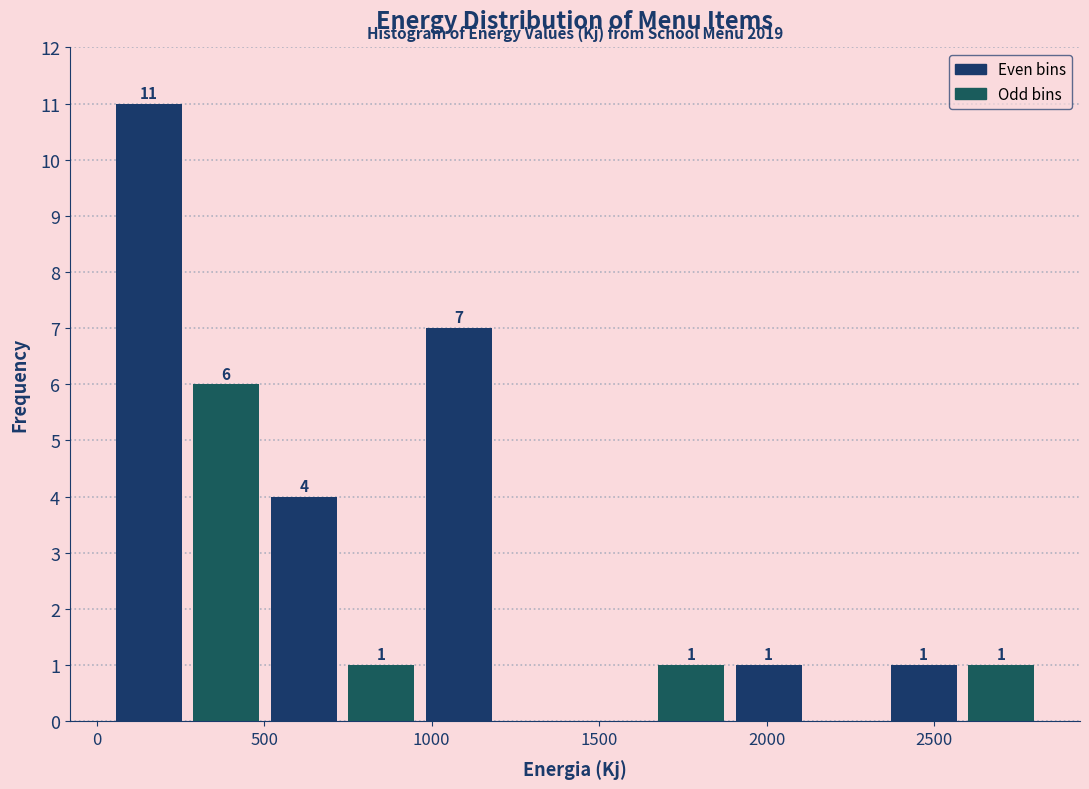

Which range on the x-axis has the tallest bar?

50 to 250